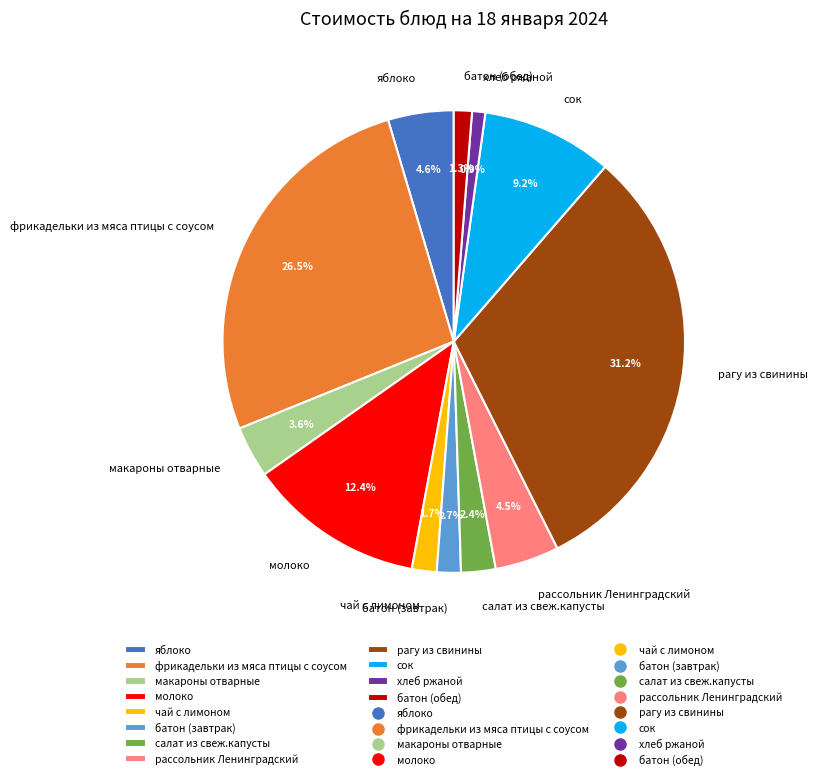

What percentage is the рагу из свинины slice, to the nearest percent?

31%